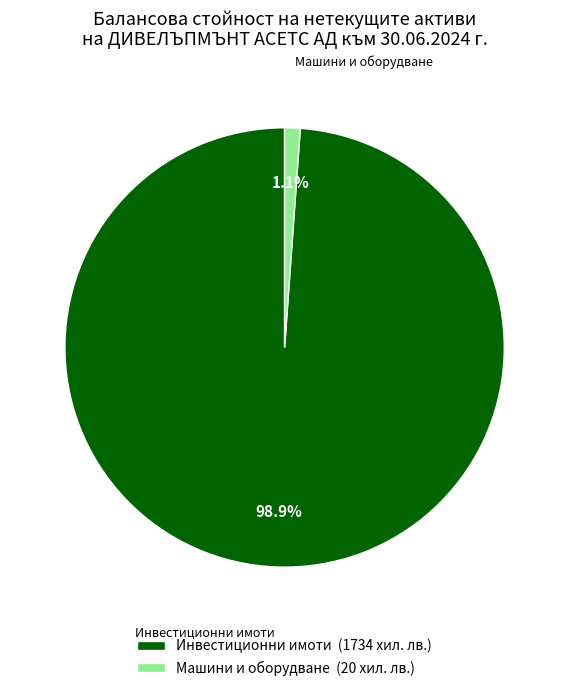

To the nearest percent, what is the difference between the largest and smallest slice percentages?

98%